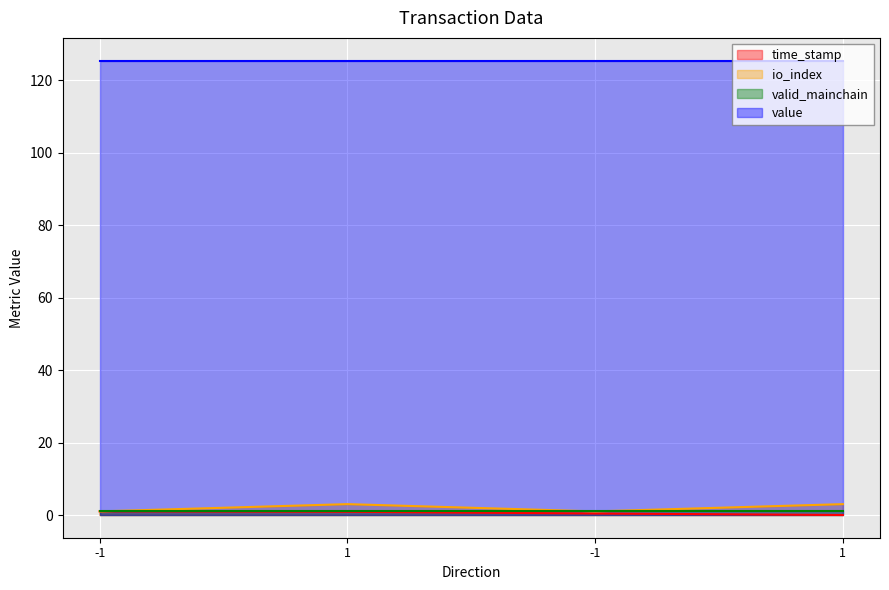

At which category is the sum across all series the highest?

1